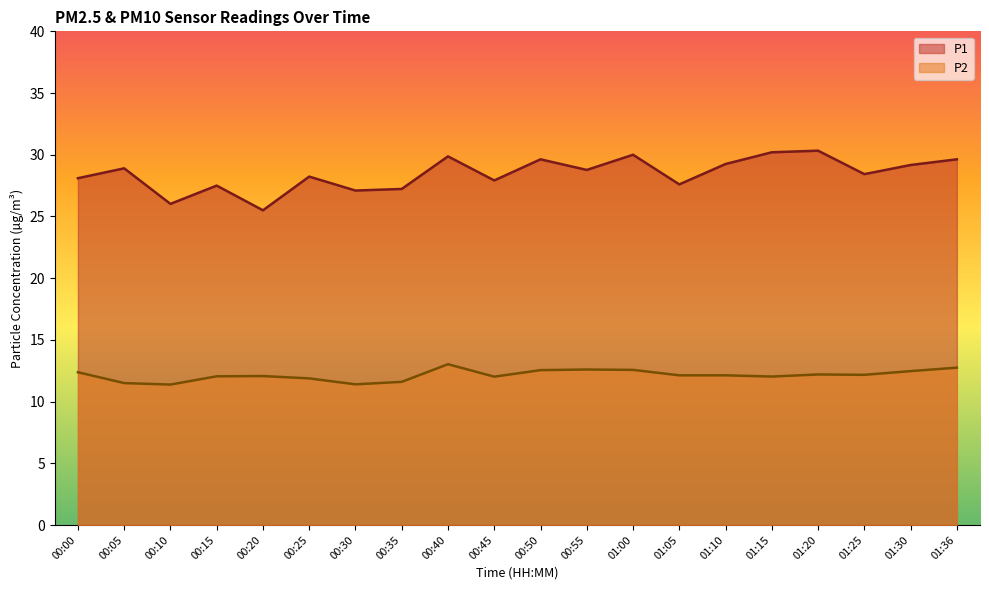

Reading right to left, extract all data points from this chart.

P1: 29.6	29.2	28.4	30.3	30.2	29.2	27.6	30.0	28.8	29.6	27.9	29.9	27.2	27.1	28.2	25.5	27.5	26.0	28.9	28.1
P2: 12.8	12.5	12.2	12.2	12.0	12.1	12.1	12.6	12.6	12.6	12.0	13.0	11.6	11.4	11.9	12.1	12.1	11.4	11.5	12.4